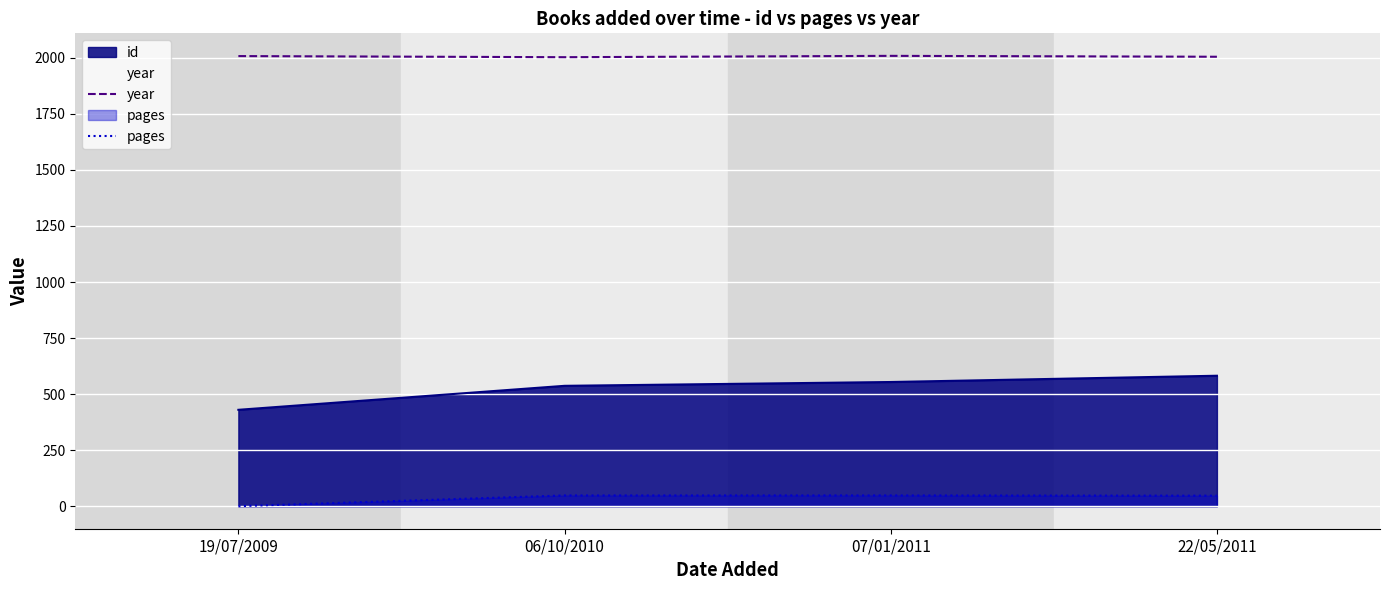

True or false: pages and year cross at least once.

False